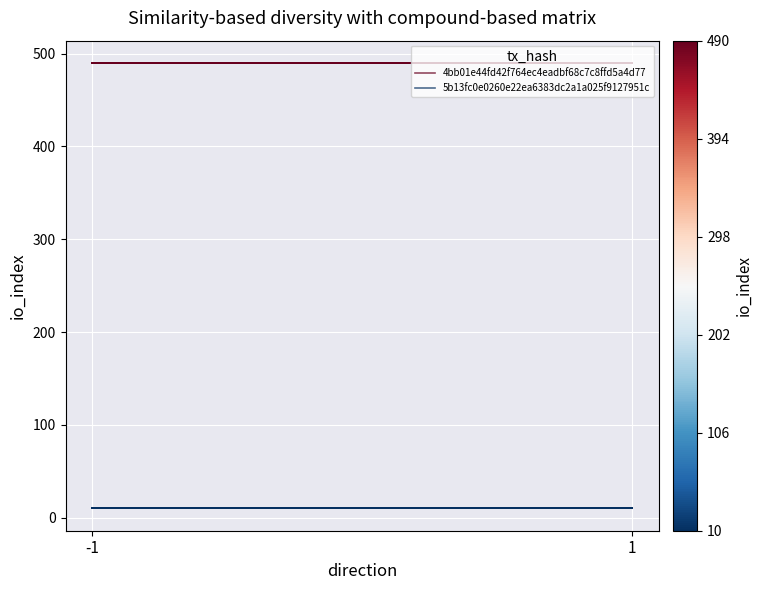

What is the average value of the 4bb01e44fd42f764ec4eadbf68c7c8ffd5a4d77 series?

490